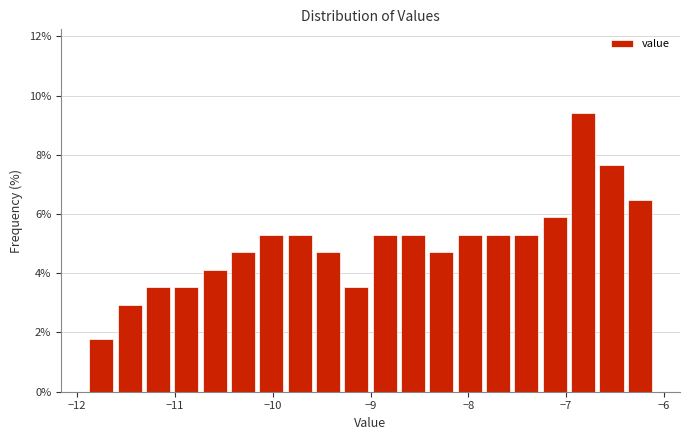

Around what value on the x-axis is the tallest bar? Give the approximate position of its centre, as read against the axis.

-6.8